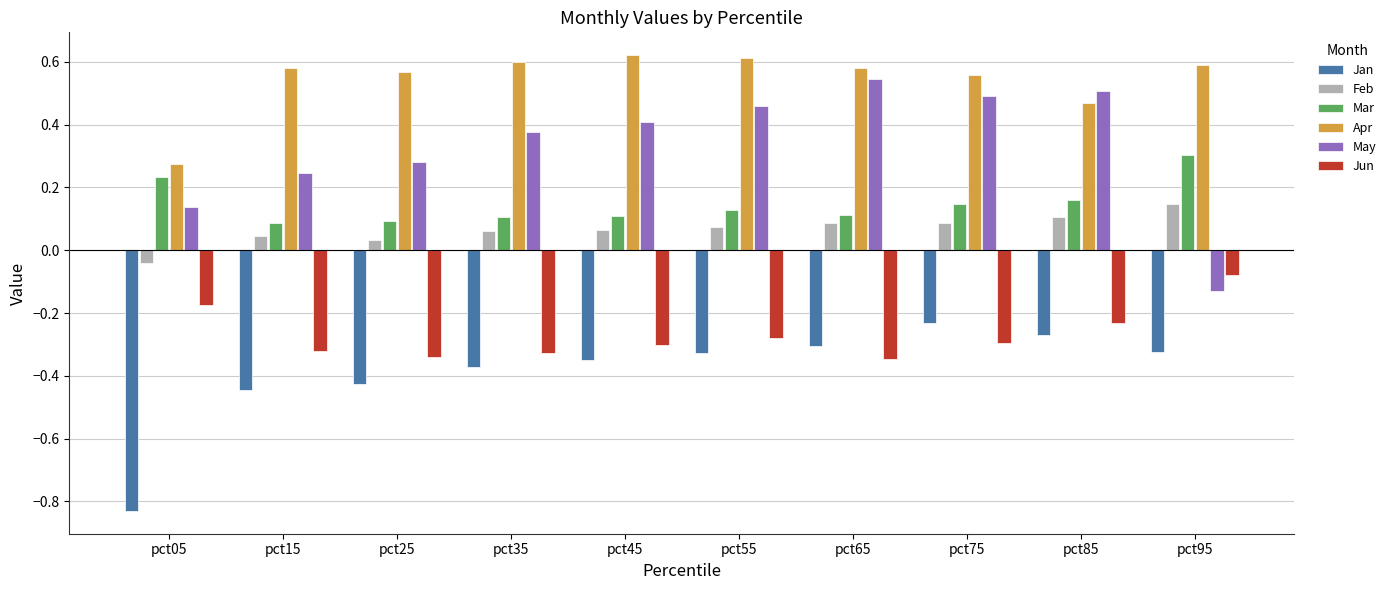

List the series in order of their peak value, lowest first.

Jan, Jun, Feb, Mar, May, Apr